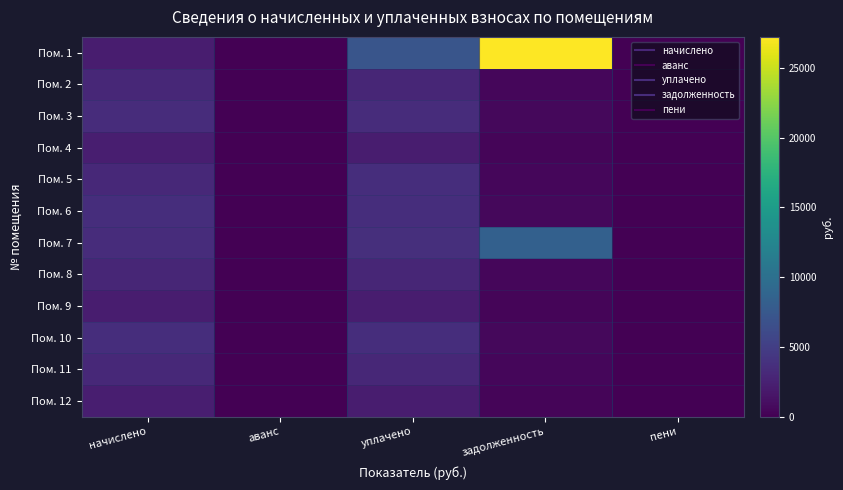

Between уплачено and пени, which series saw the biggest shift?

Пом. 1